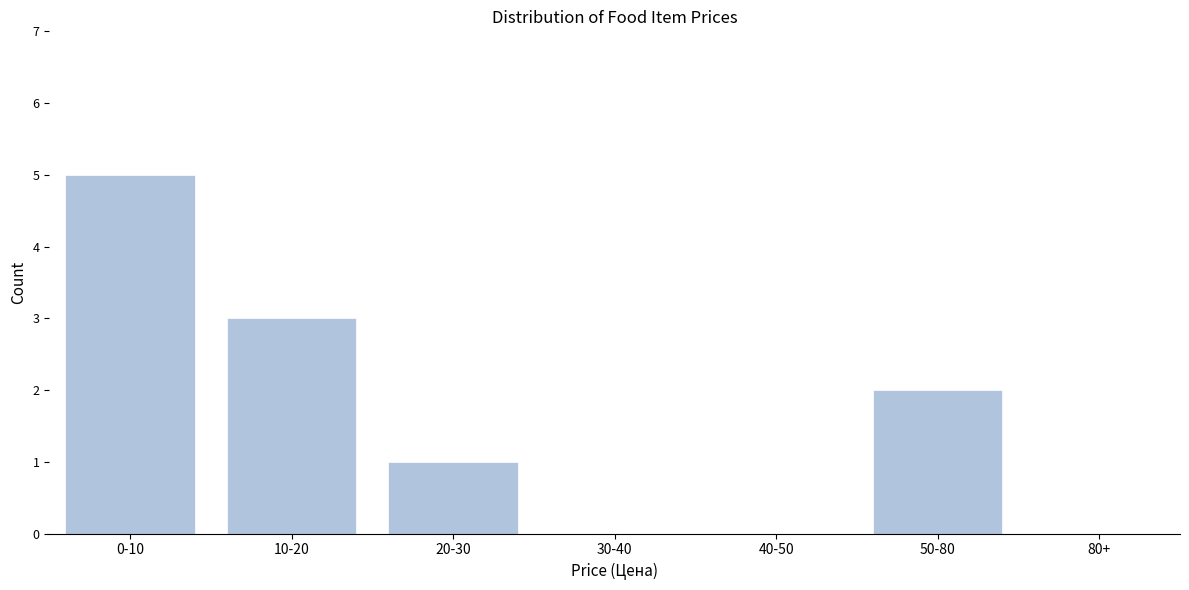

Reading left to right, what are all the values shown in this chart?

0-10=5	10-20=3	20-30=1	30-40=0	40-50=0	50-80=2	80+=0